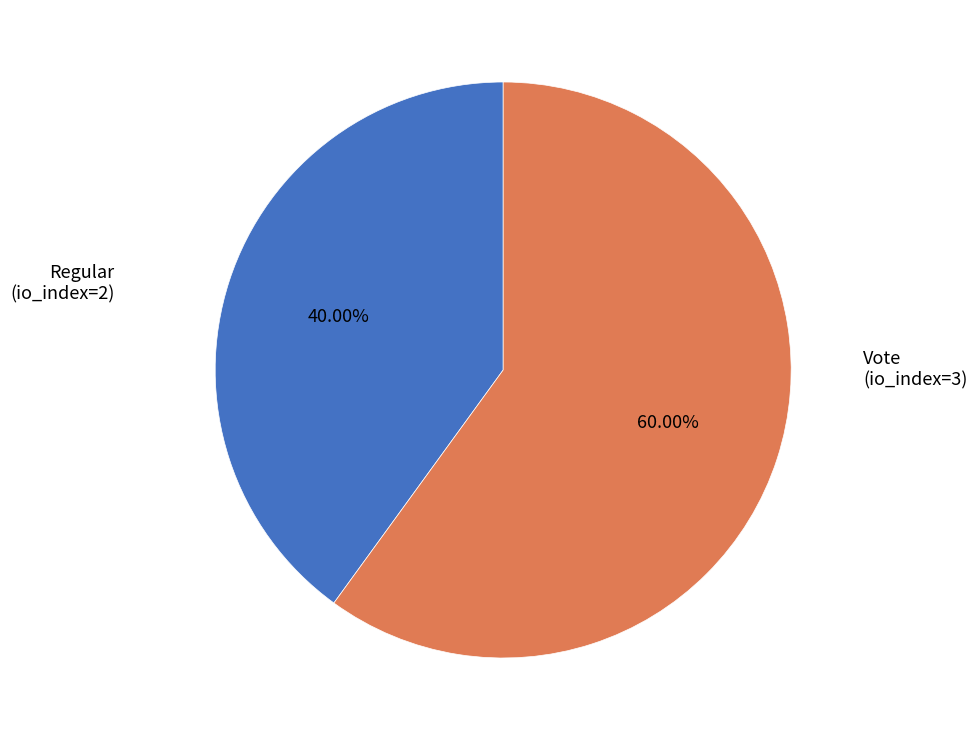

Is there a majority slice in this chart?

Yes